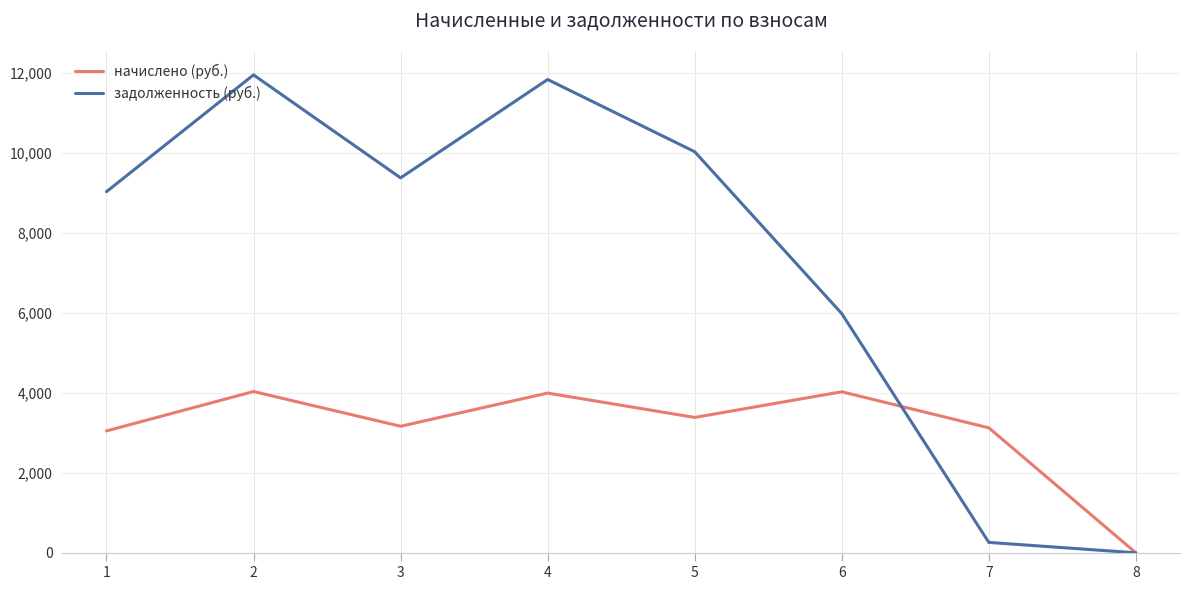

True or false: начислено (руб.) and задолженность (руб.) cross at least once.

True